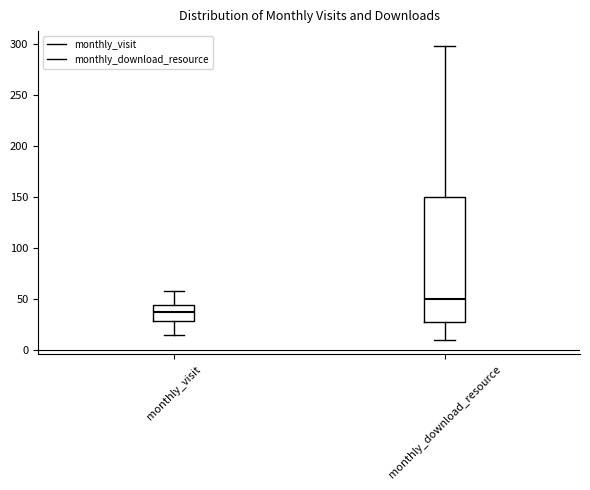

Which box is the tallest, from its lower edge to its upper edge?

monthly_download_resource